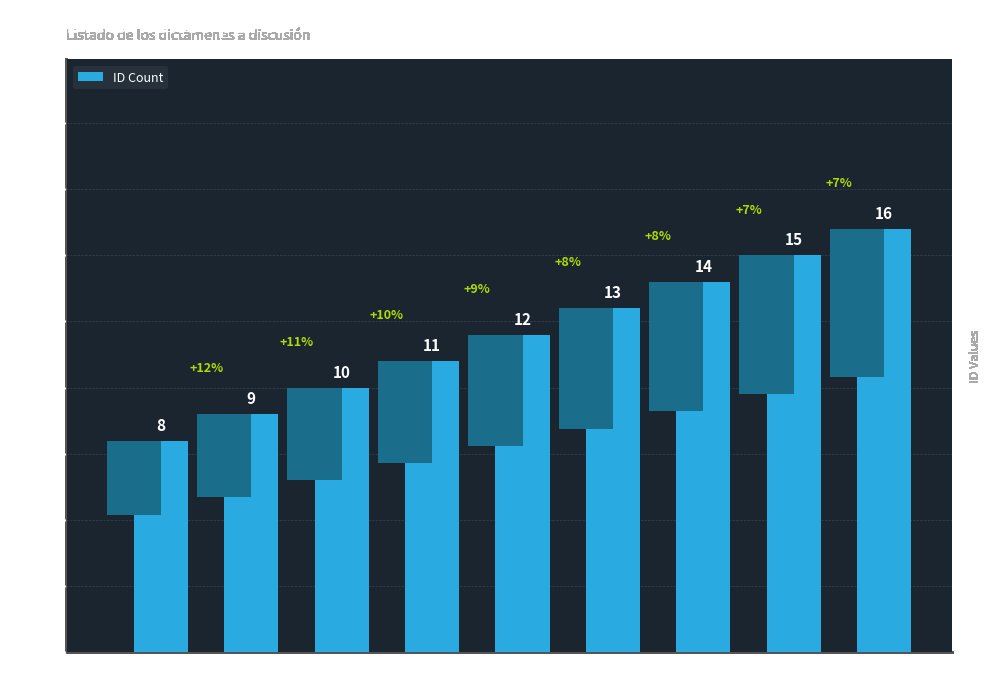

Are the bars grouped side by side (vs. stacked)?

No